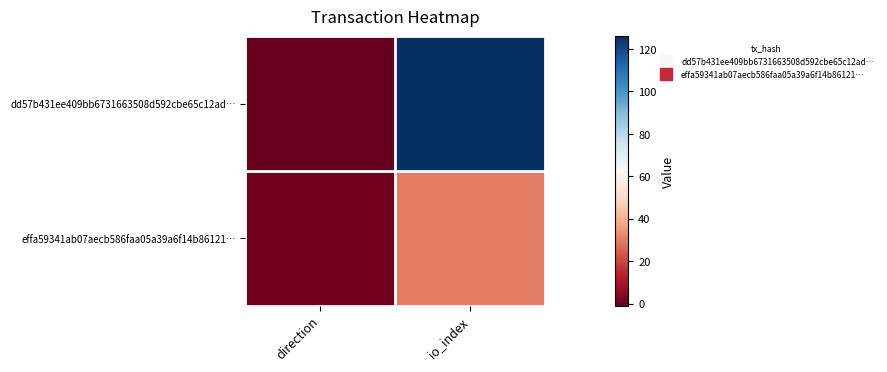

Rank the series by their average value, from highest to lowest.

dd57b431ee409bb6731663508d592cbe65c12ad…, effa59341ab07aecb586faa05a39a6f14b86121…